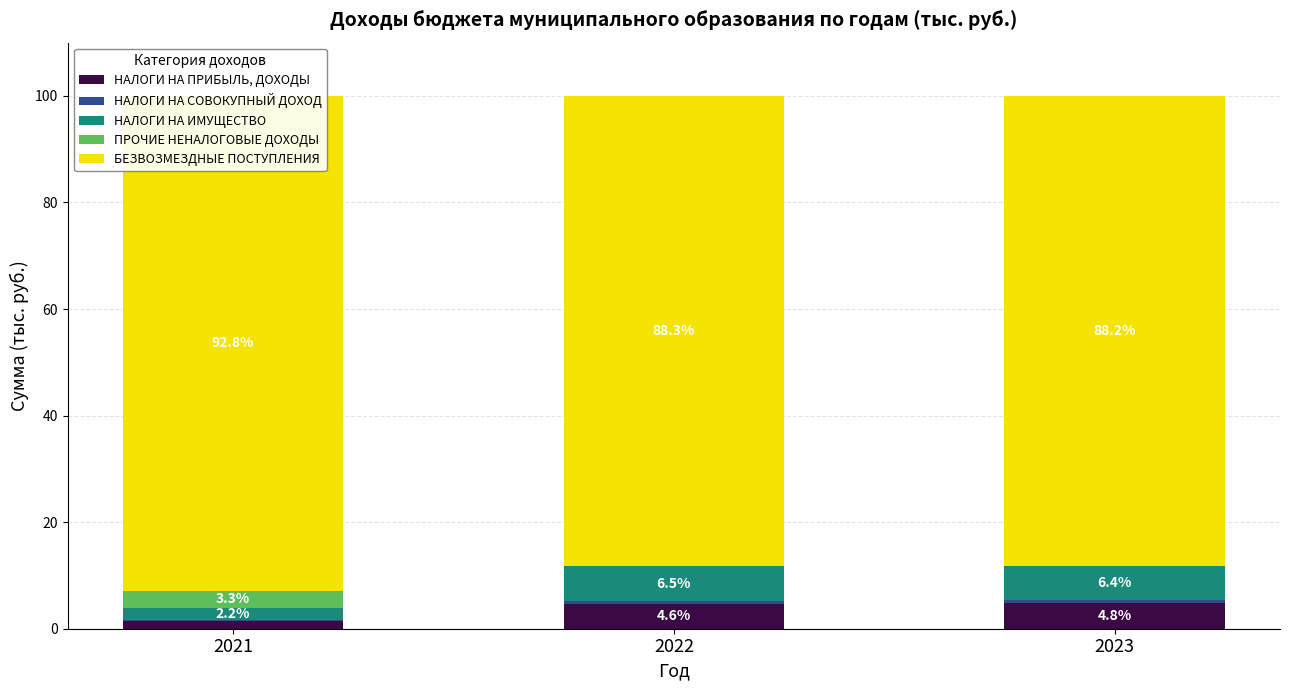

Reading left to right, what are all the values shown in this chart?

НАЛОГИ НА ПРИБЫЛЬ, ДОХОДЫ: 1.5	4.6	4.8
НАЛОГИ НА СОВОКУПНЫЙ ДОХОД: 0.2	0.6	0.6
НАЛОГИ НА ИМУЩЕСТВО: 2.2	6.5	6.4
ПРОЧИЕ НЕНАЛОГОВЫЕ ДОХОДЫ: 3.3	0.0	0.0
БЕЗВОЗМЕЗДНЫЕ ПОСТУПЛЕНИЯ: 92.8	88.3	88.2